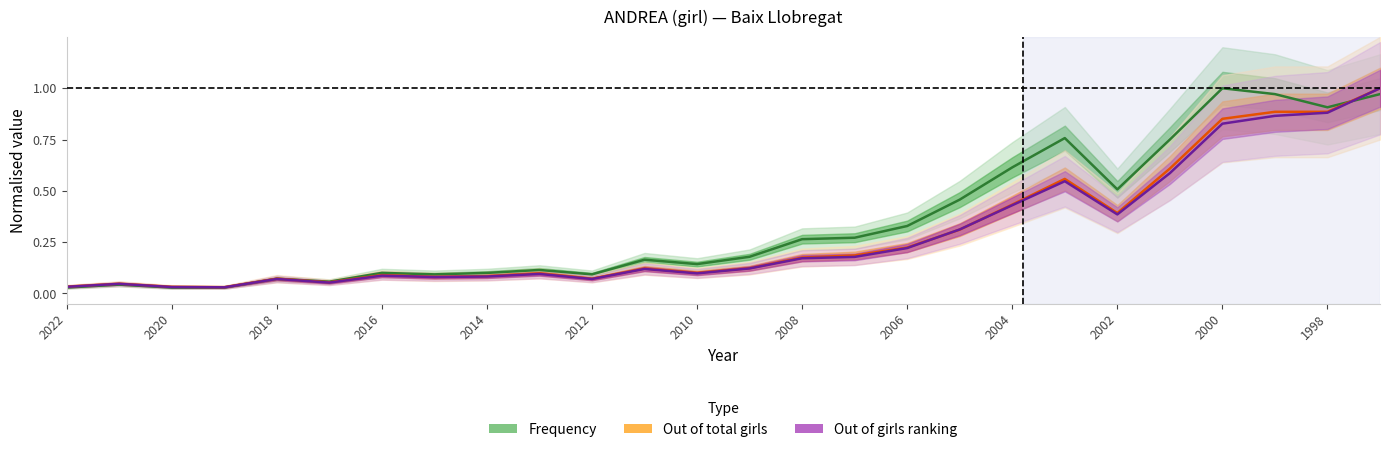

In Out of girls (normalised), how many points are higher than both neighbors (excluding endpoints)?

6